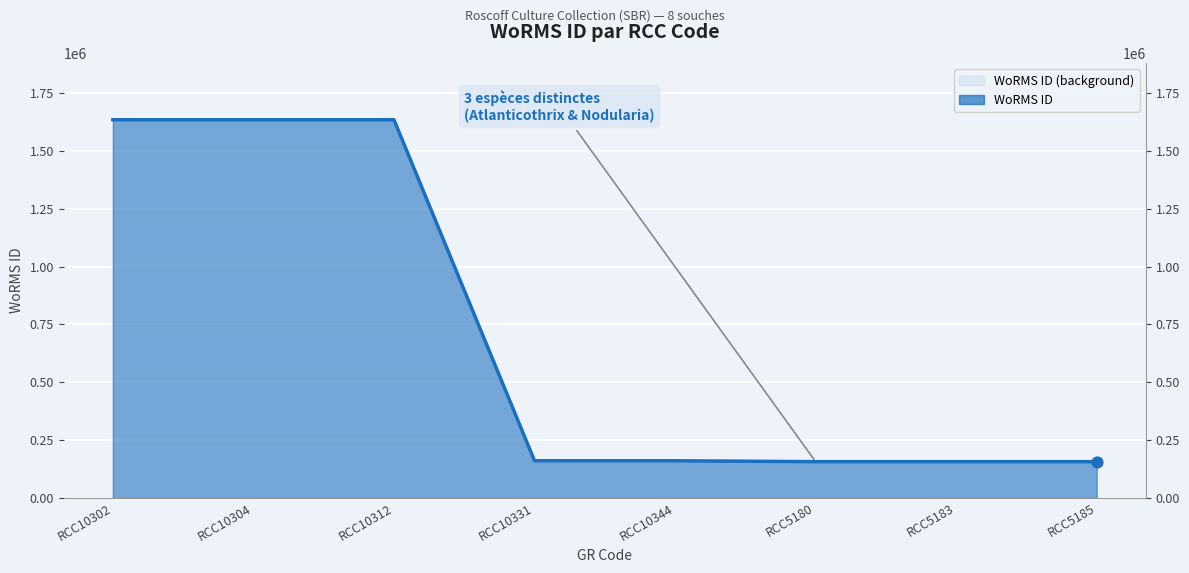

What is the change in value from RCC10312 to RCC10331?

-1475167